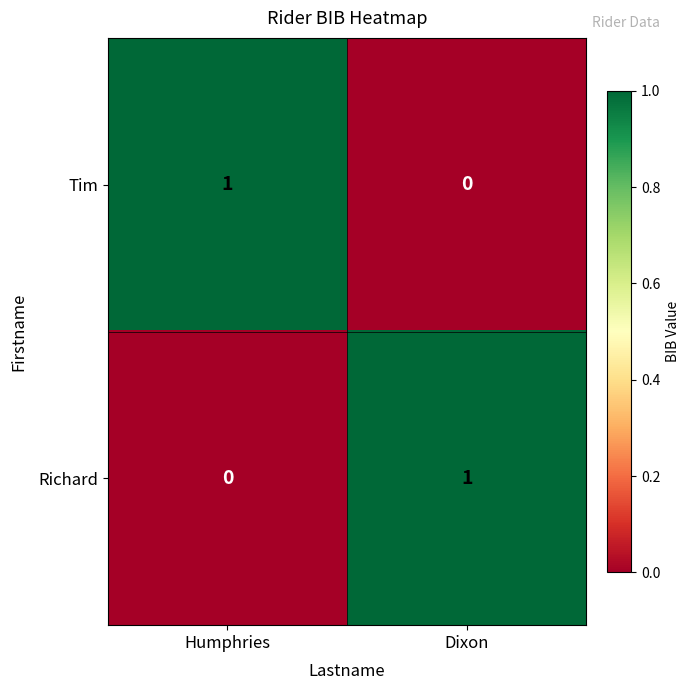

At which label does Tim reach its peak?

Humphries